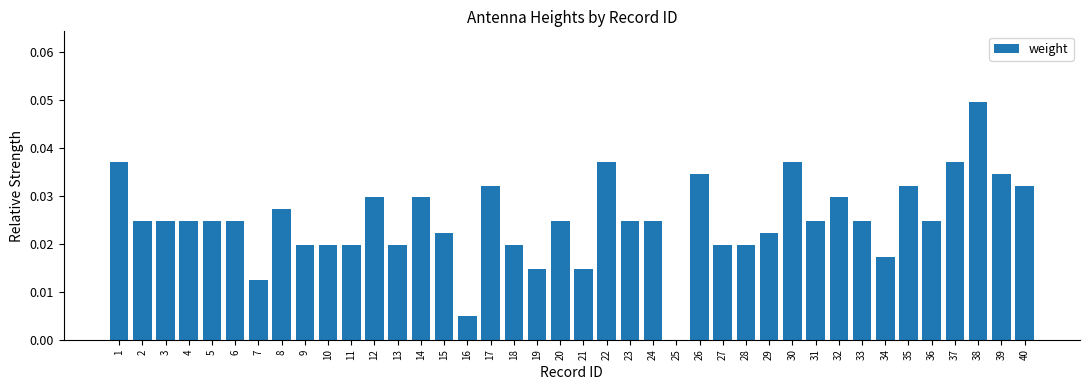

True or false: the data shows 0.1 at 26.

False